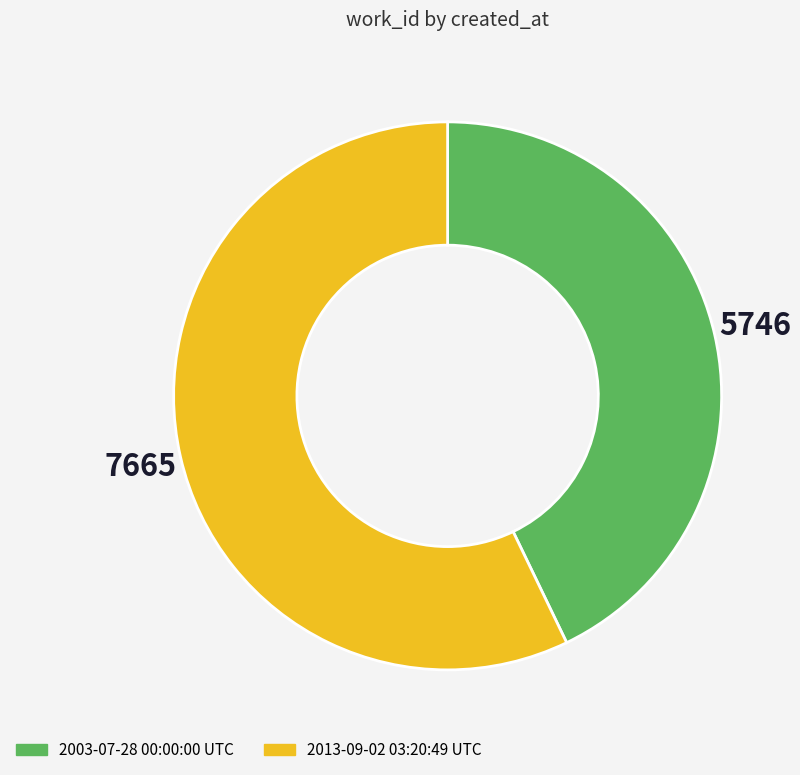

Which category has the biggest portion of the pie?

2013-09-02 03:20:49 UTC